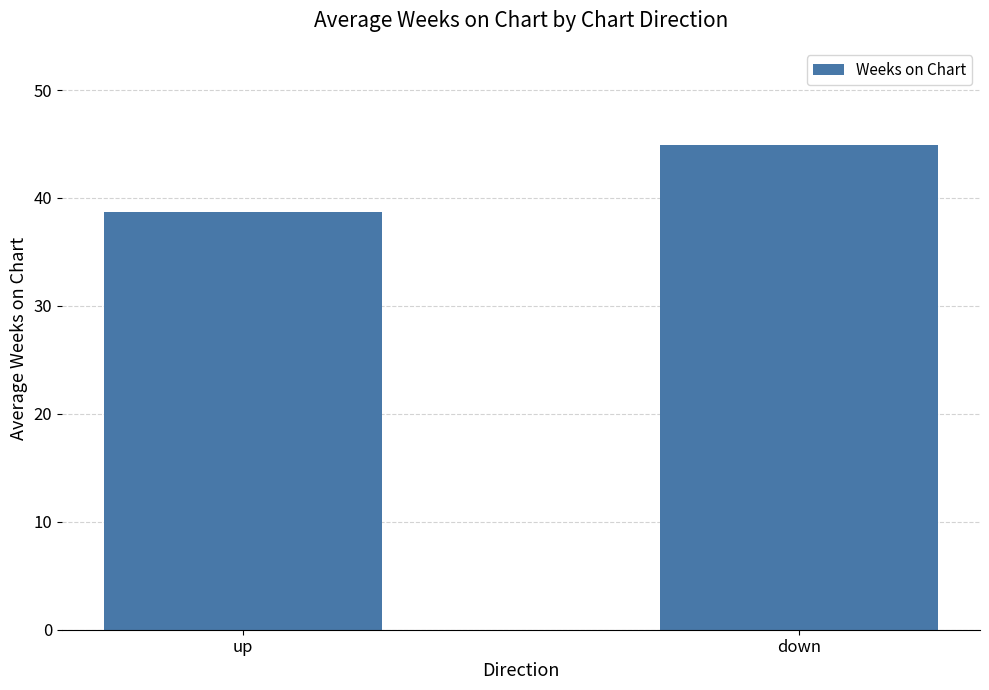

Reading left to right, transcribe all the data shown in this chart.

up=38.7	down=44.9